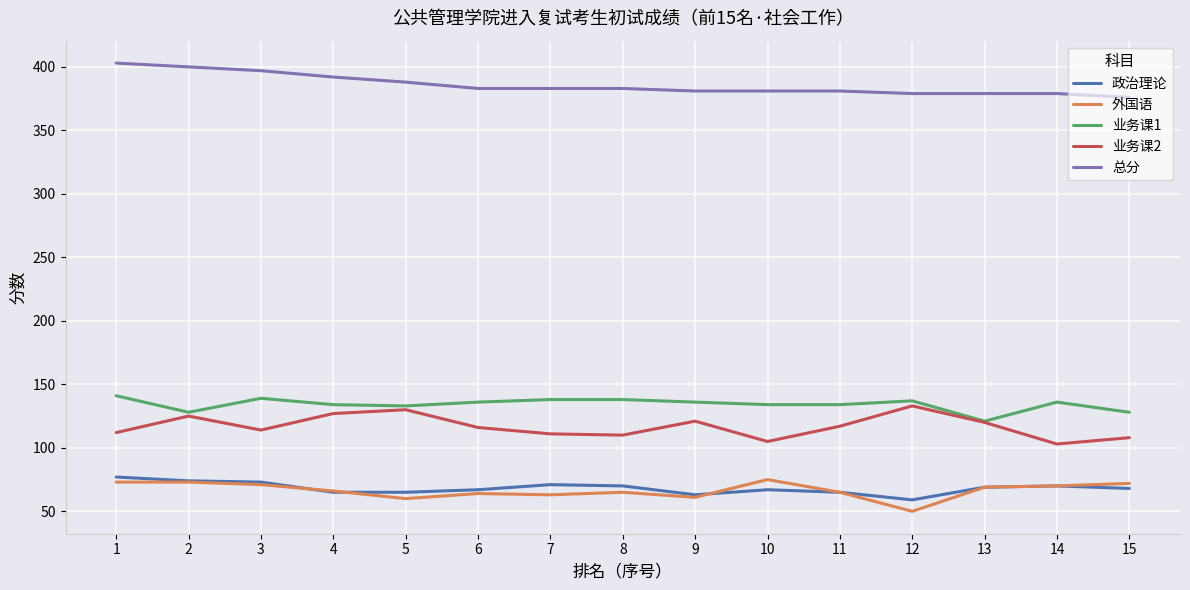

What is the highest value of the 外国语 series?

75